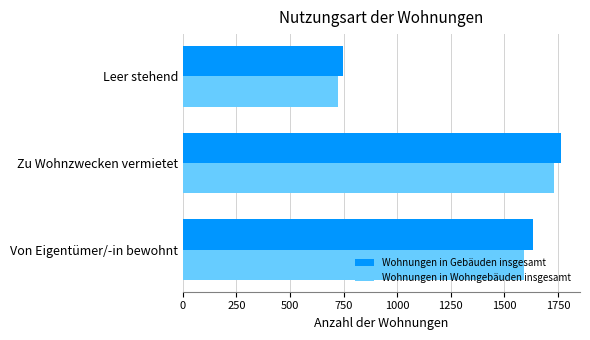

Rank the series by their average value, from lowest to highest.

Wohnungen in Wohngebäuden insgesamt, Wohnungen in Gebäuden insgesamt